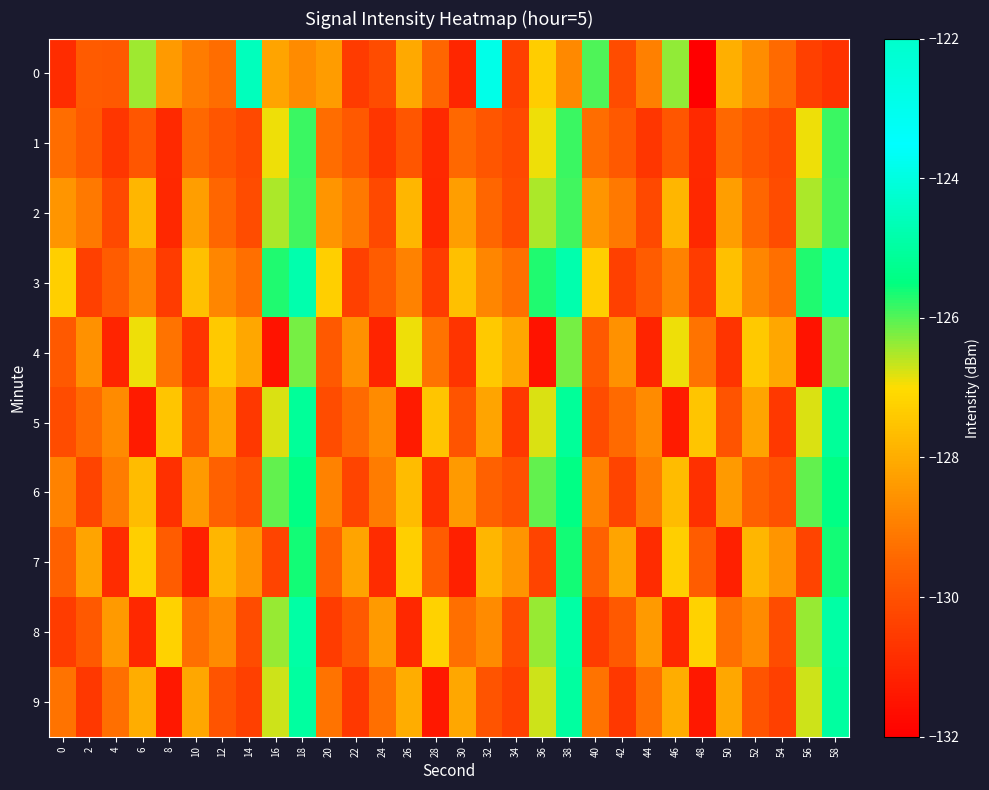

What is the total value across all series at 8?

-1296.7